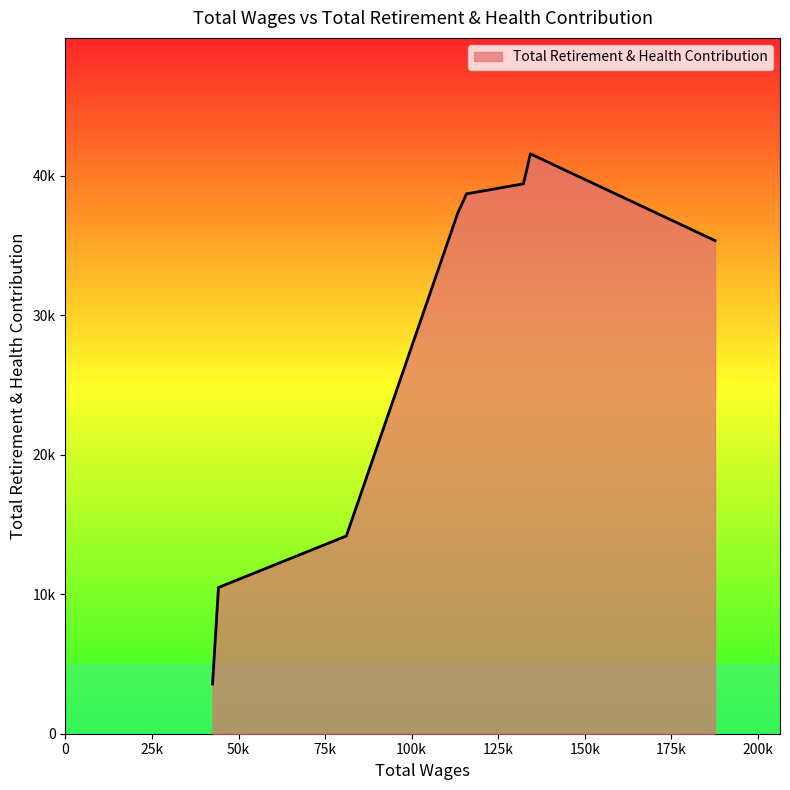

Is this an area chart (filled region under the line)?

Yes